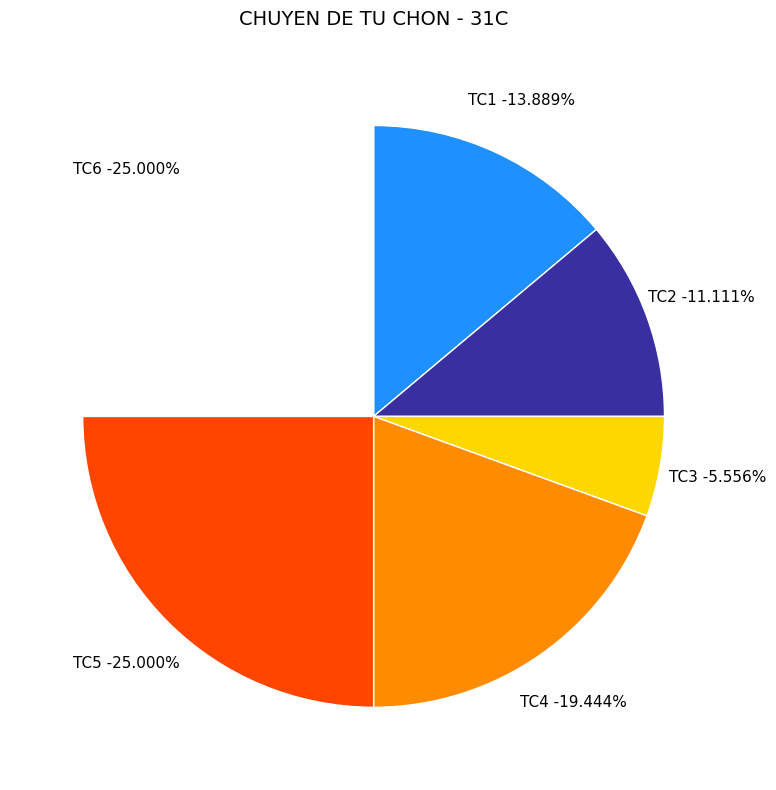

Rank the categories by value from highest to lowest.

TC5, TC6, TC4, TC1, TC2, TC3